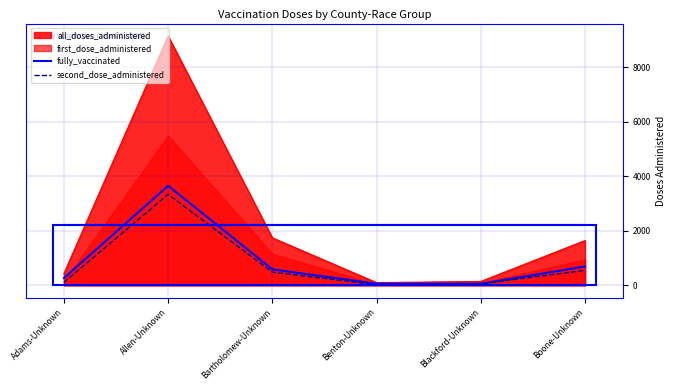

What is the average value of the second_dose_administered series?

760